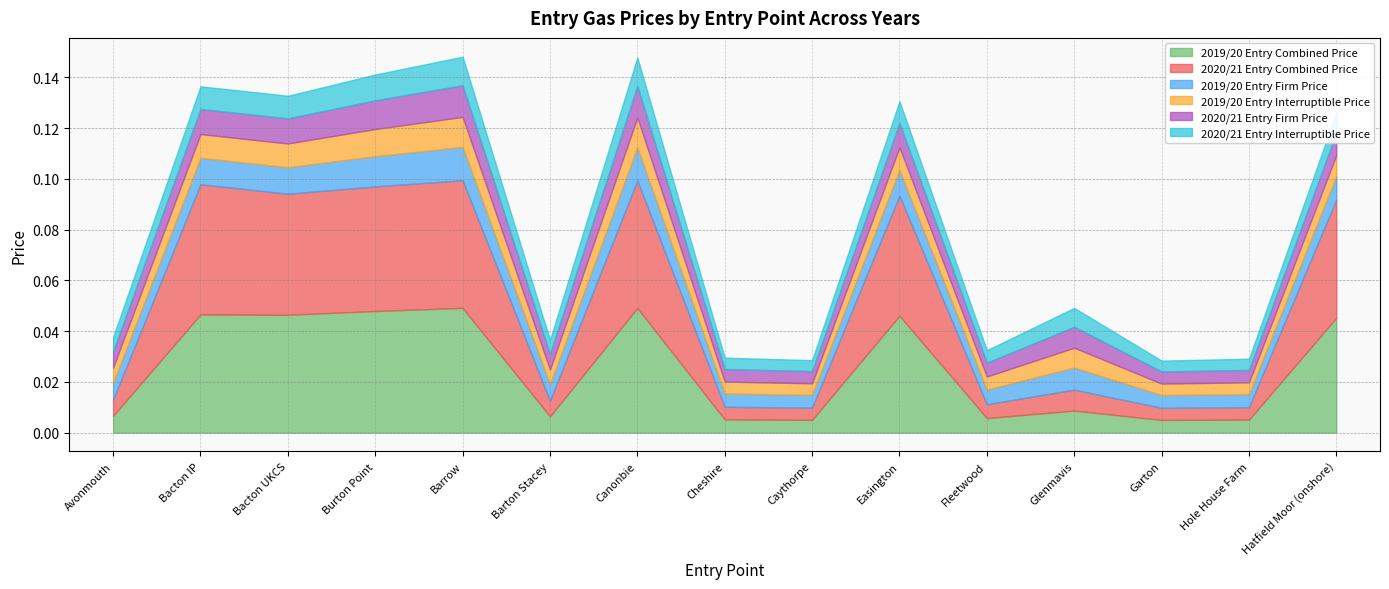

At how many categories does at least one series exceed 0?

15